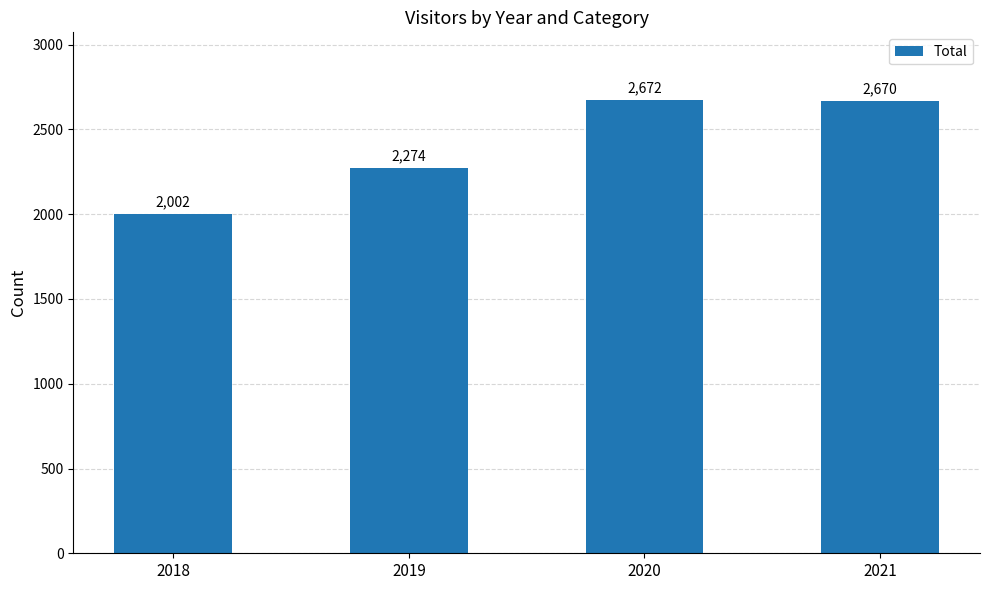

At which label does the data first exceed 2670?

2020